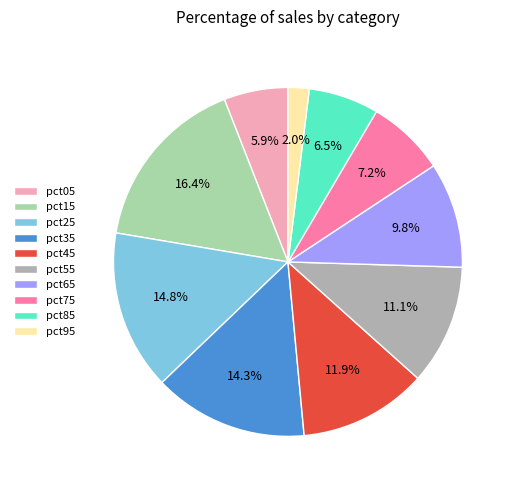

Does pct65 account for over 50% of the chart?

No